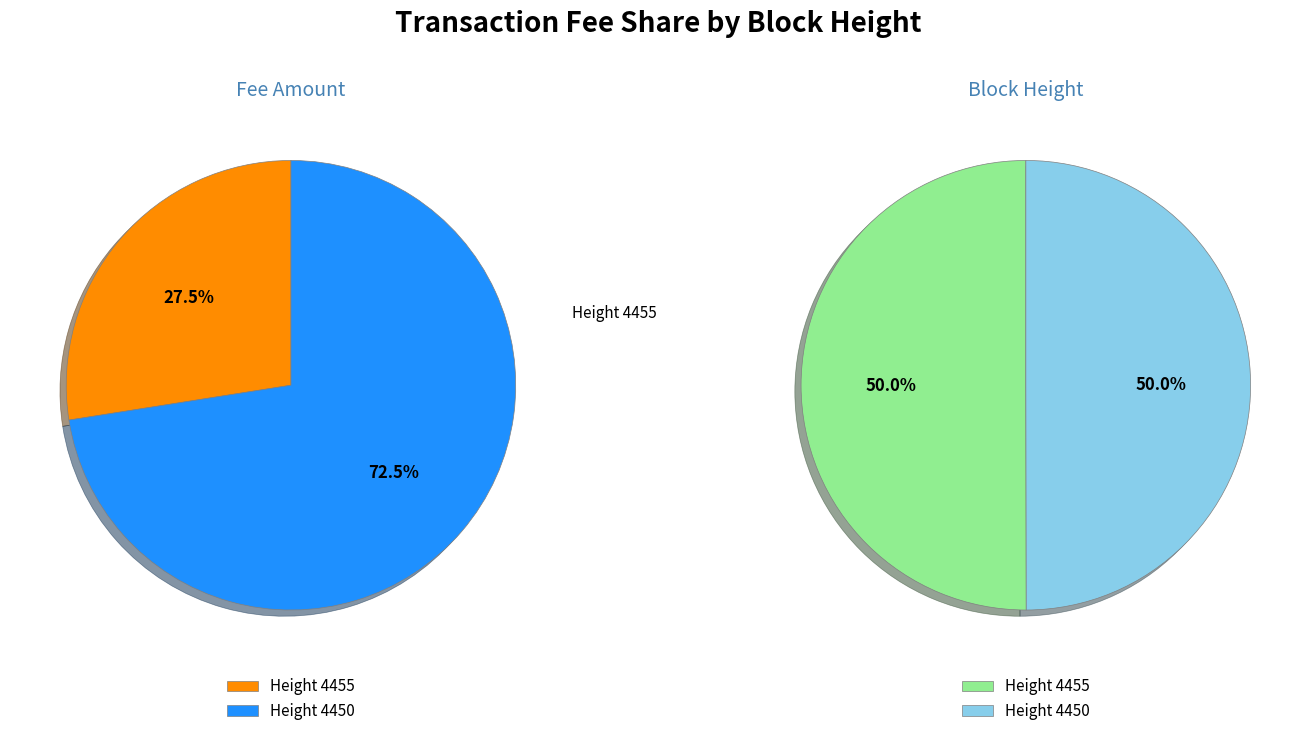

Combined, what portion of the pie is 4455 and 4450?

100.0%